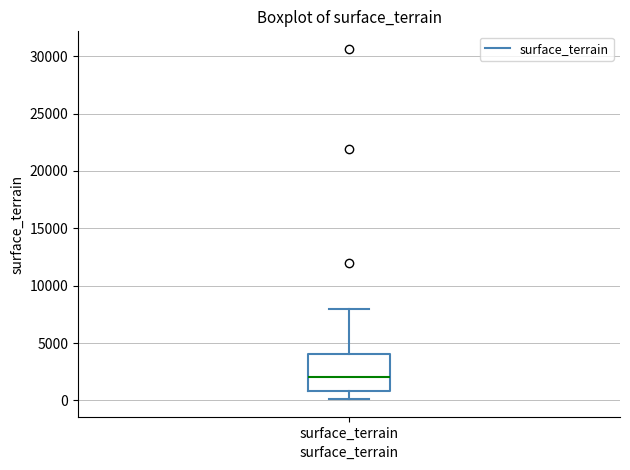

Where is the upper edge of the box for surface_terrain on the y-axis? The values are not printed on the chart, so give them approximately, as read against the axis.

4000